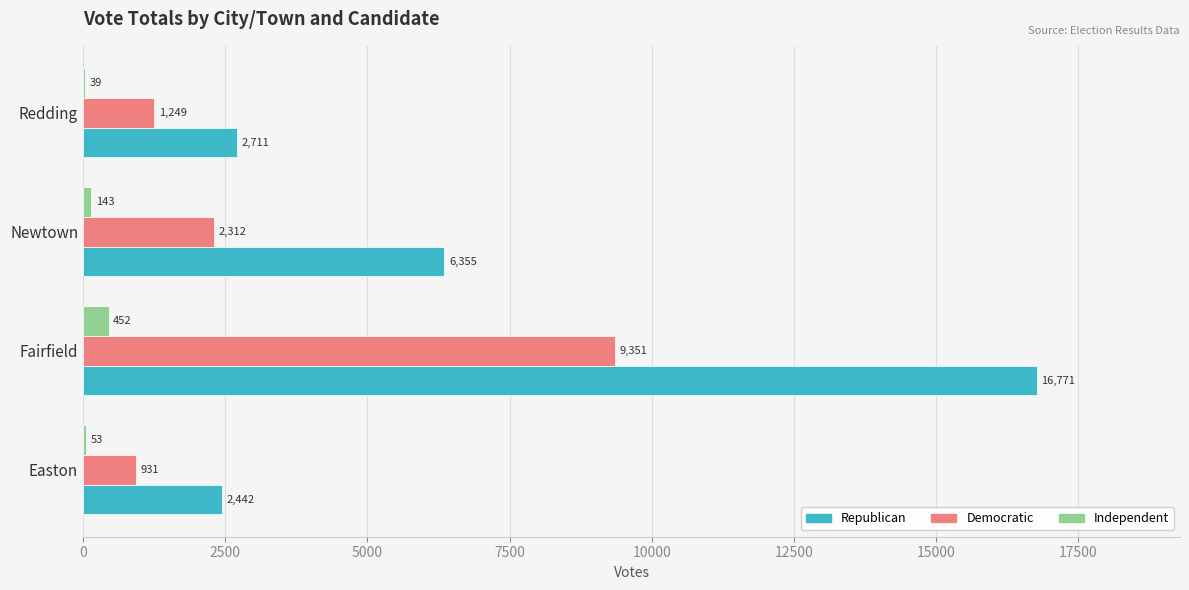

Which label corresponds to the largest value in the chart?

Fairfield